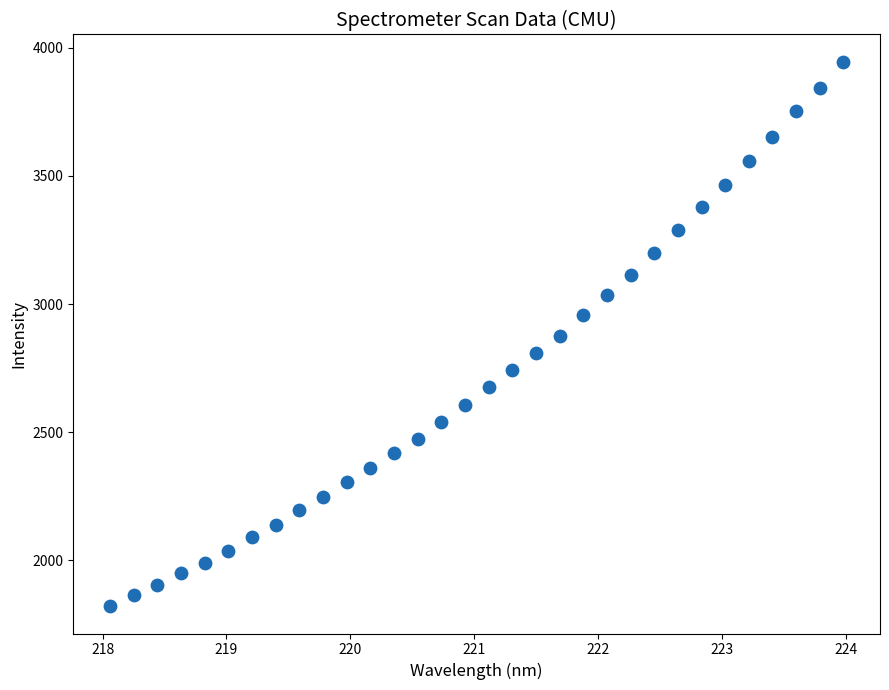

What is the range of X values (max minus min)?

5.9